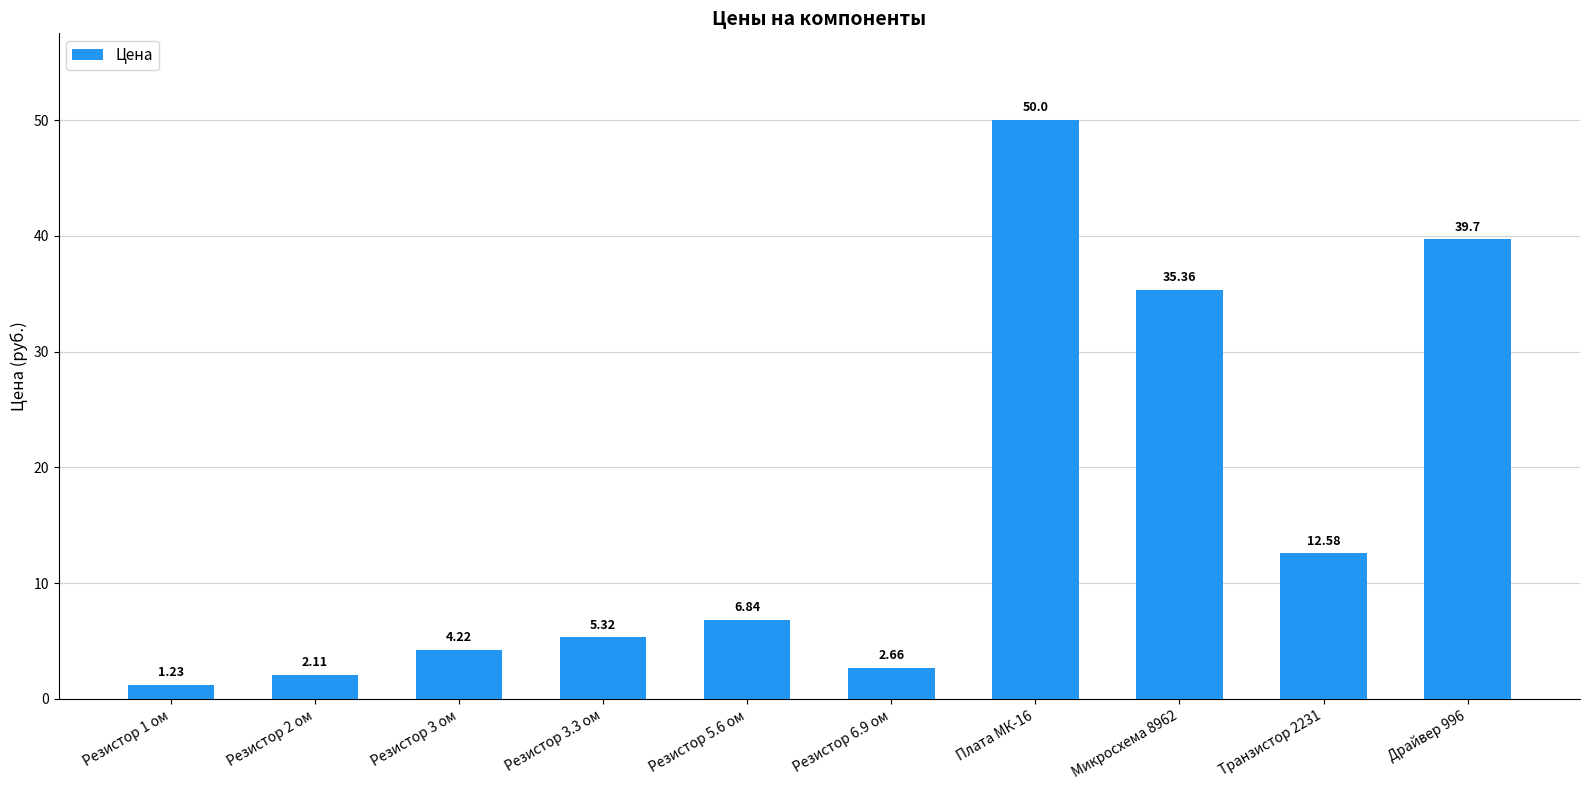

Rank the categories by value from lowest to highest.

Резистор 1 ом, Резистор 2 ом, Резистор 6.9 ом, Резистор 3 ом, Резистор 3.3 ом, Резистор 5.6 ом, Транзистор 2231, Микросхема 8962, Драйвер 996, Плата МК-16